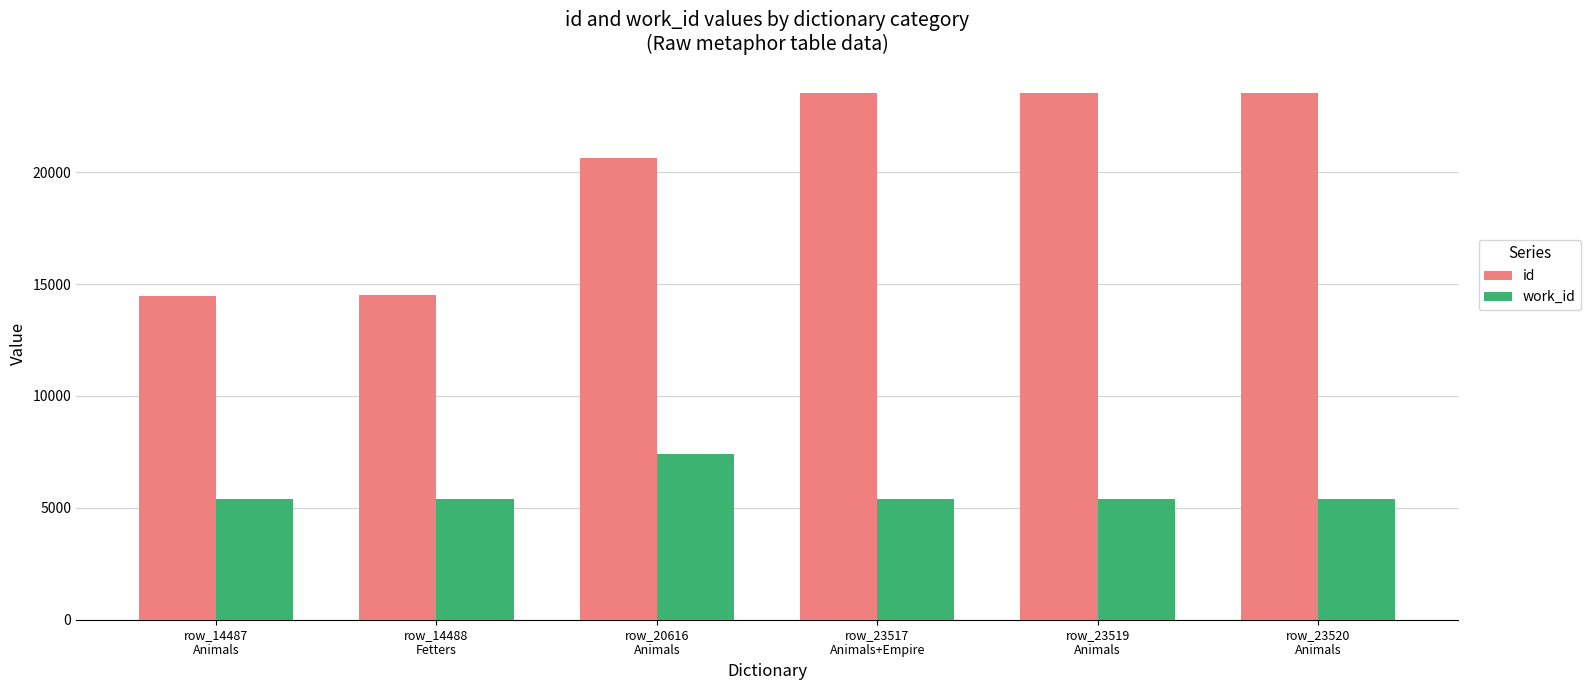

How many bars are there in each group?

2